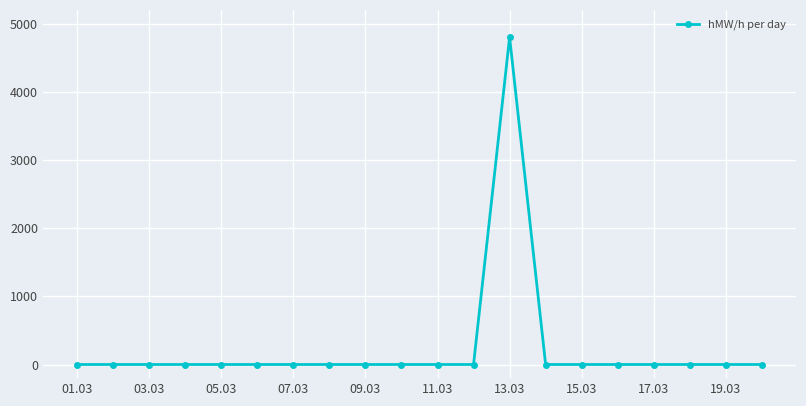

True or false: there are more than 0 points higher than both neighbors.

True